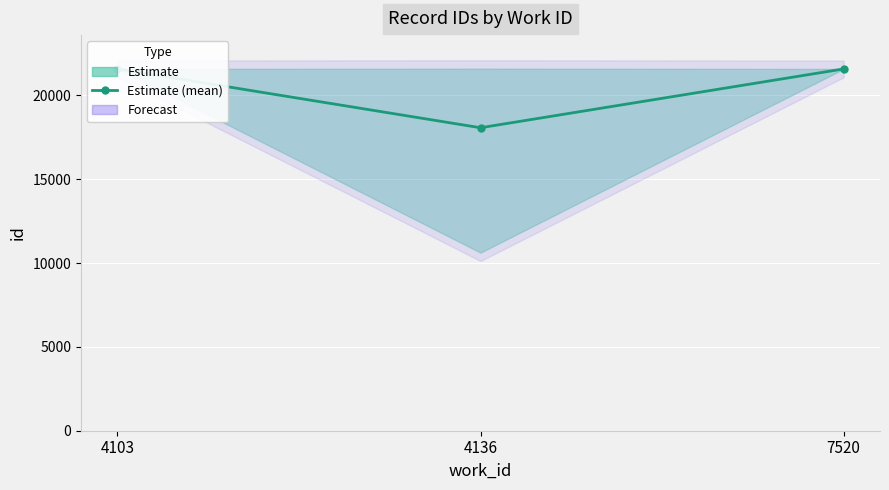

Where does the data first go above 21581?

4103